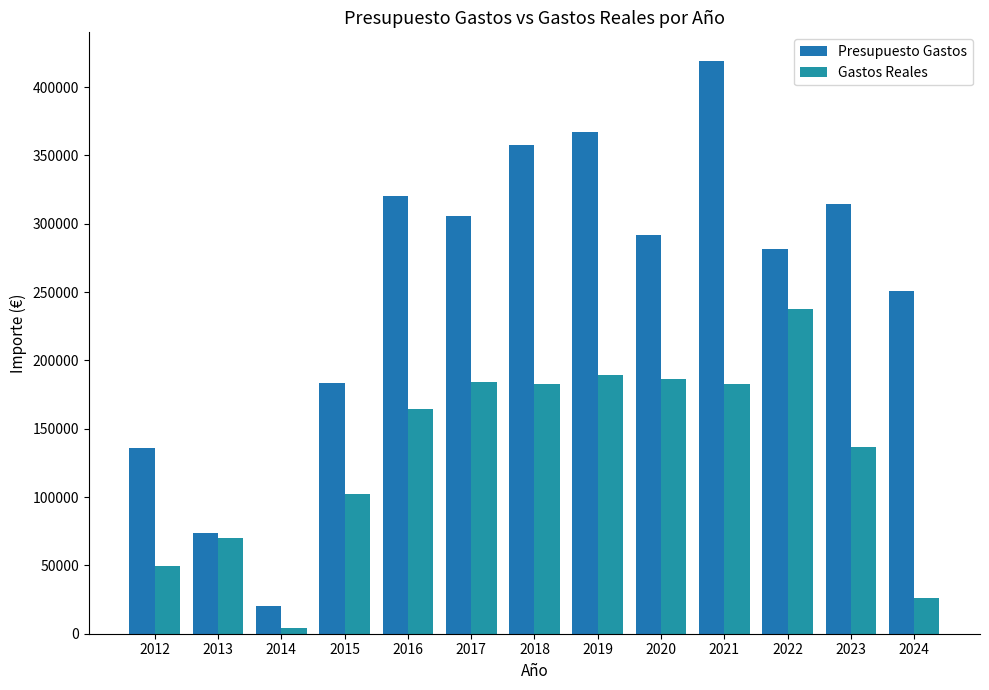

List the series in order of their peak value, highest first.

Presupuesto Gastos, Gastos Reales